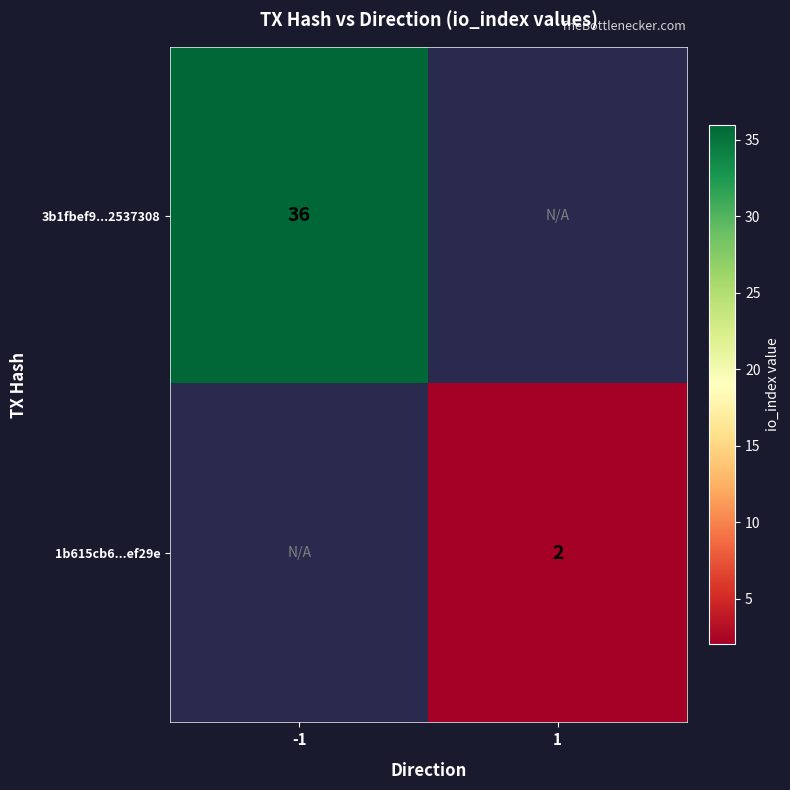

Which label corresponds to the largest value in the chart?

-1